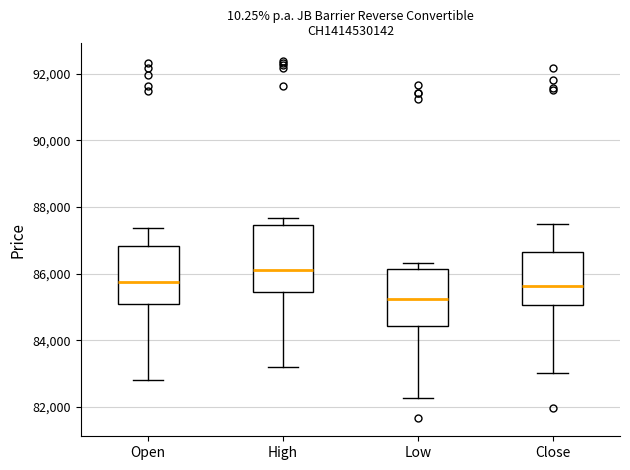

Reading left to right, transcribe this box plot: for each box, give where its median line is, the range the box spans, and where its two whiskers end, as read against the y-axis. The values are not printed on the chart, so give them approximately, as read against the axis.

Open: median 85800, box 85000 to 86800, whiskers 82800 to 87400
High: median 86200, box 85400 to 87400, whiskers 83200 to 87600
Low: median 85200, box 84400 to 86200, whiskers 82200 to 86400
Close: median 85600, box 85000 to 86600, whiskers 83000 to 87400